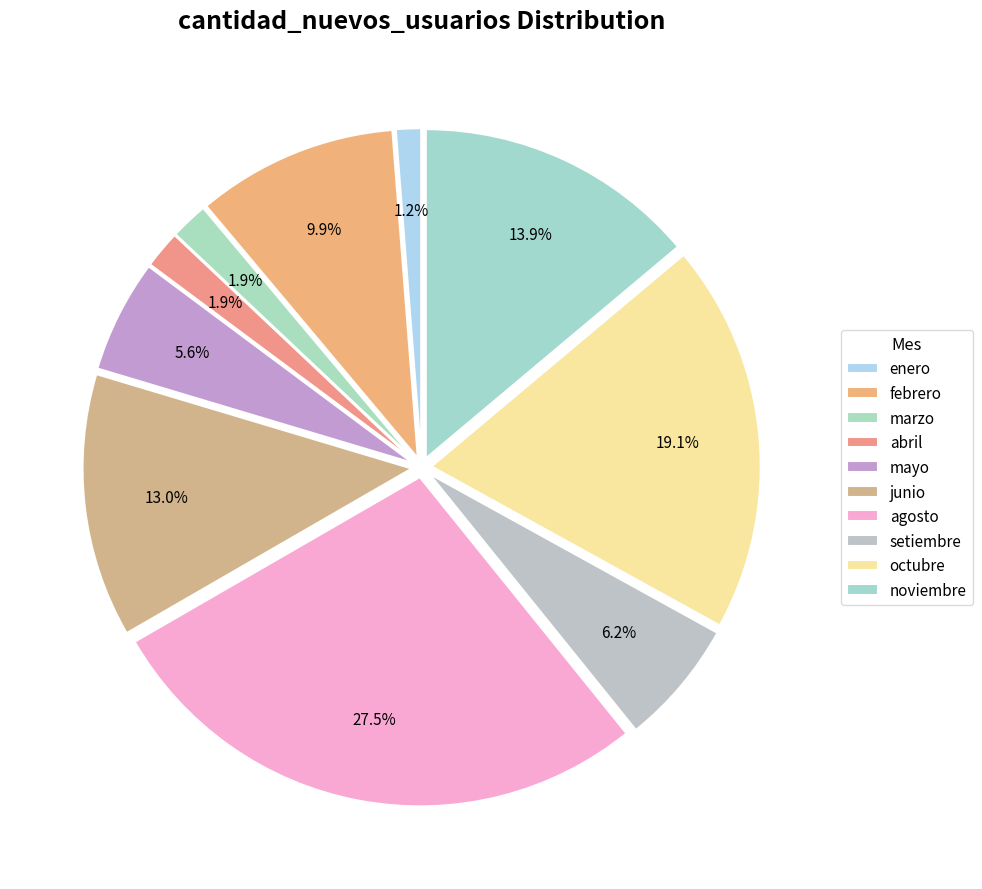

How many slices are in this pie chart?

10